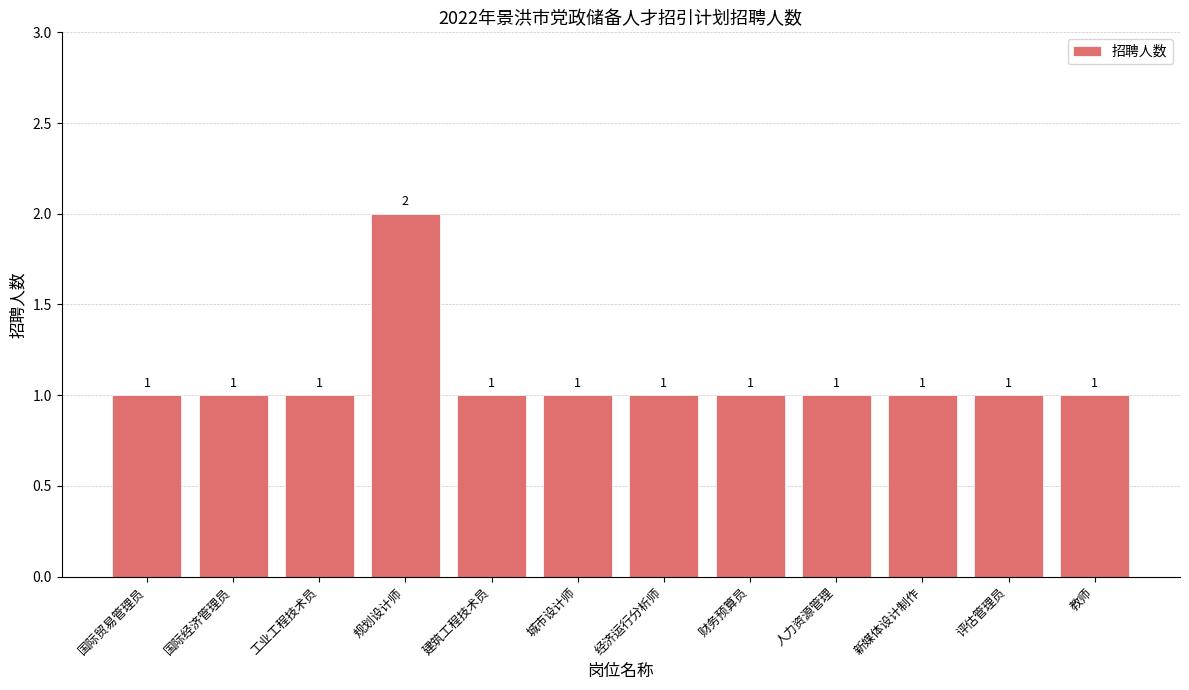

Reading left to right, transcribe all the data shown in this chart.

国际贸易管理员=1	国际经济管理员=1	工业工程技术员=1	规划设计师=2	建筑工程技术员=1	城市设计师=1	经济运行分析师=1	财务预算员=1	人力资源管理=1	新媒体设计制作=1	评估管理员=1	教师=1